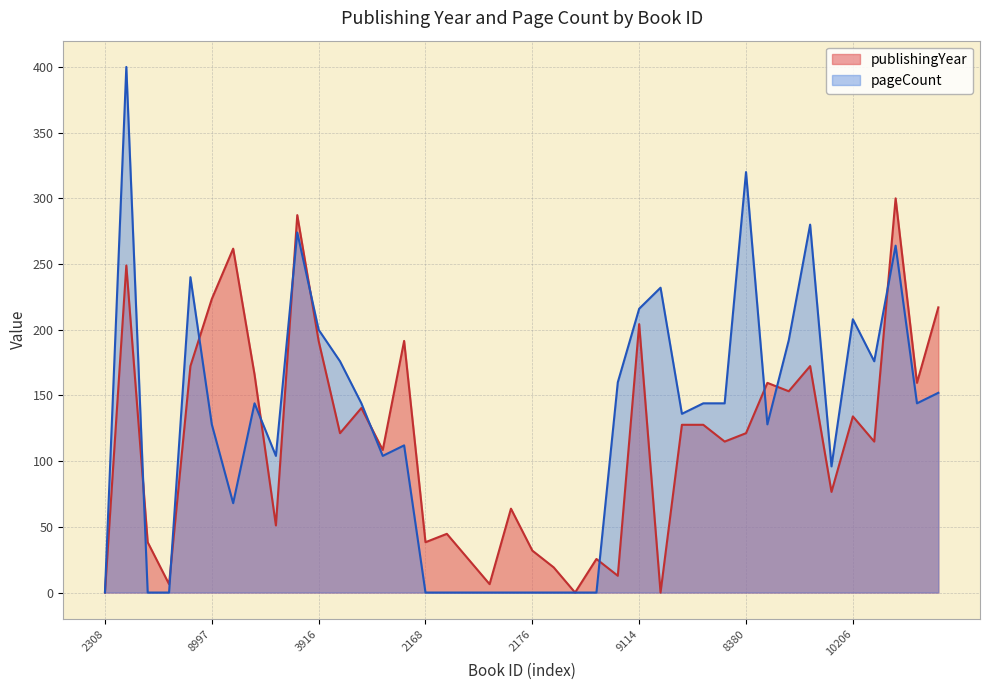

Reading left to right, list all the values displayed in this chart.

publishingYear: 0.0	248.9	38.3	6.4	172.3	223.4	261.7	166.0	51.1	287.2	191.5	121.3	140.4	108.5	191.5	38.3	44.7	25.5	6.4	63.8	31.9	19.1	0.0	25.5	12.8	204.3	0.0	127.7	127.7	114.9	121.3	159.6	153.2	172.3	76.6	134.0	114.9	300.0	159.6	217.0
pageCount: 0.0	400.0	0.0	0.0	240.0	128.0	68.0	144.0	104.0	274.0	200.0	176.0	144.0	104.0	112.0	0.0	0.0	0.0	0.0	0.0	0.0	0.0	0.0	0.0	160.0	216.0	232.0	136.0	144.0	144.0	320.0	128.0	192.0	280.0	96.0	208.0	176.0	264.0	144.0	152.0